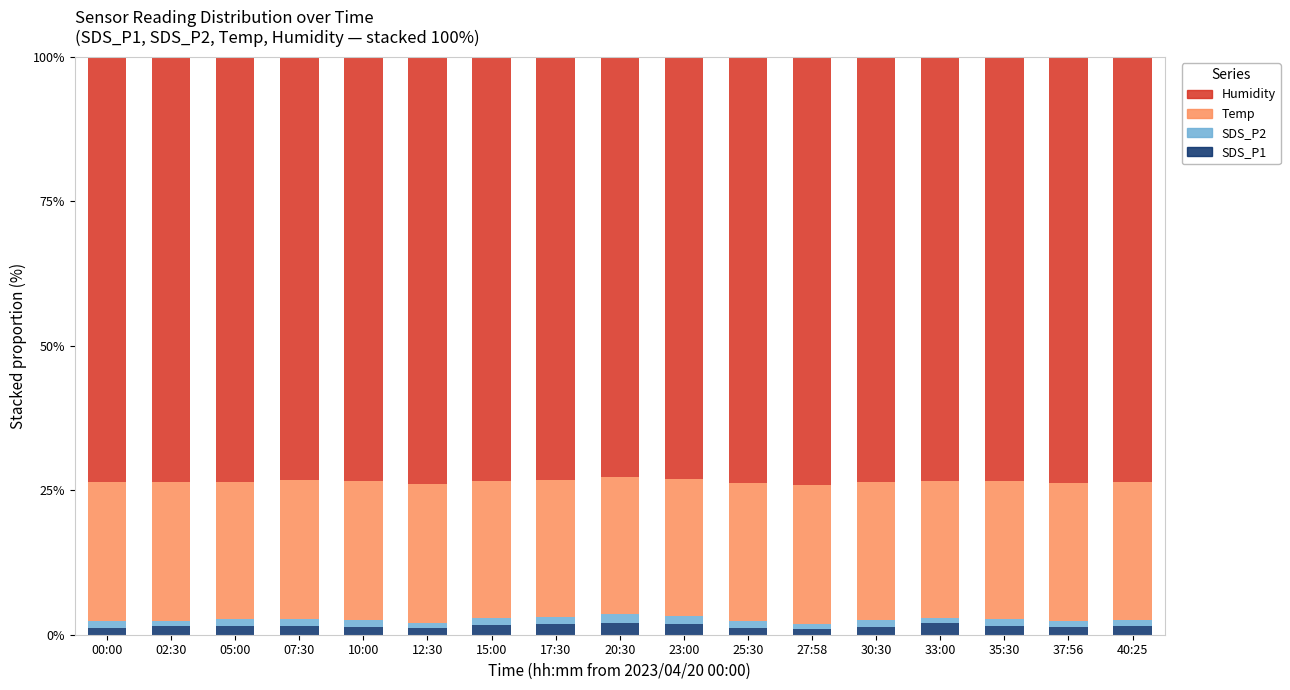

What is the highest value of the SDS_P1 series?

2.0